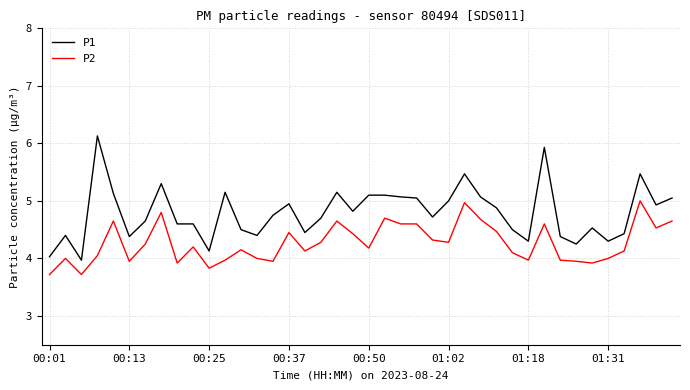

True or false: P1 and P2 cross at least once.

False